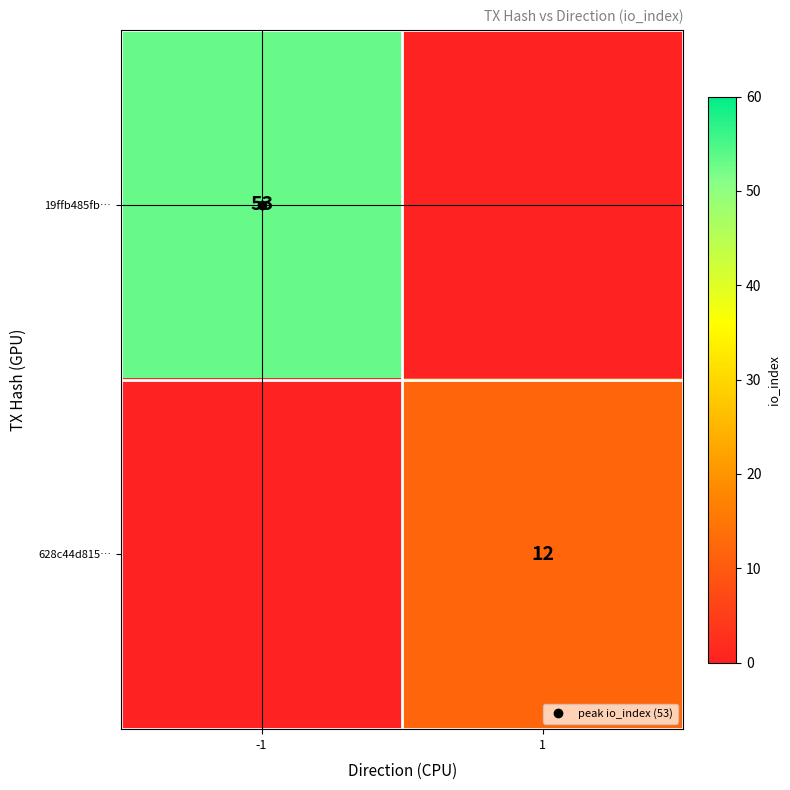

At which label is 628c44d815… closest to 6?

-1